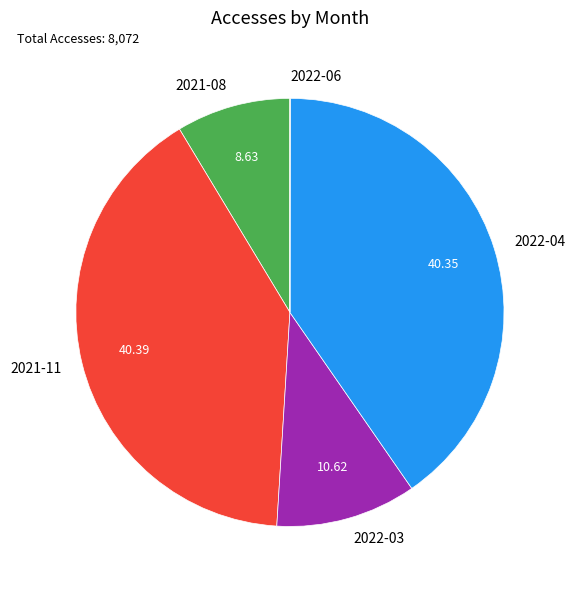

Is the sum of 2021-08 and 2022-03 greater than half?

No